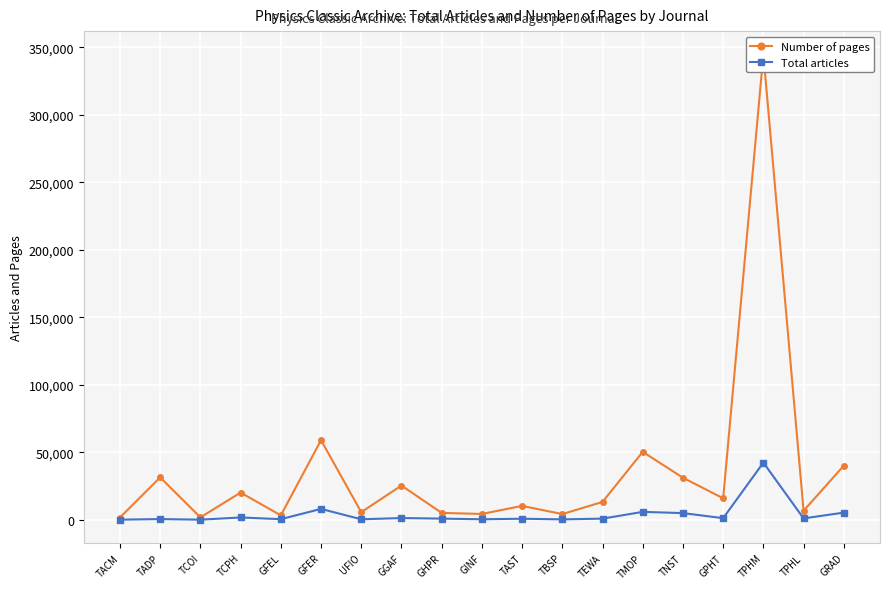

What is the sum of the Total articles values at TACM and GGAF?

1488